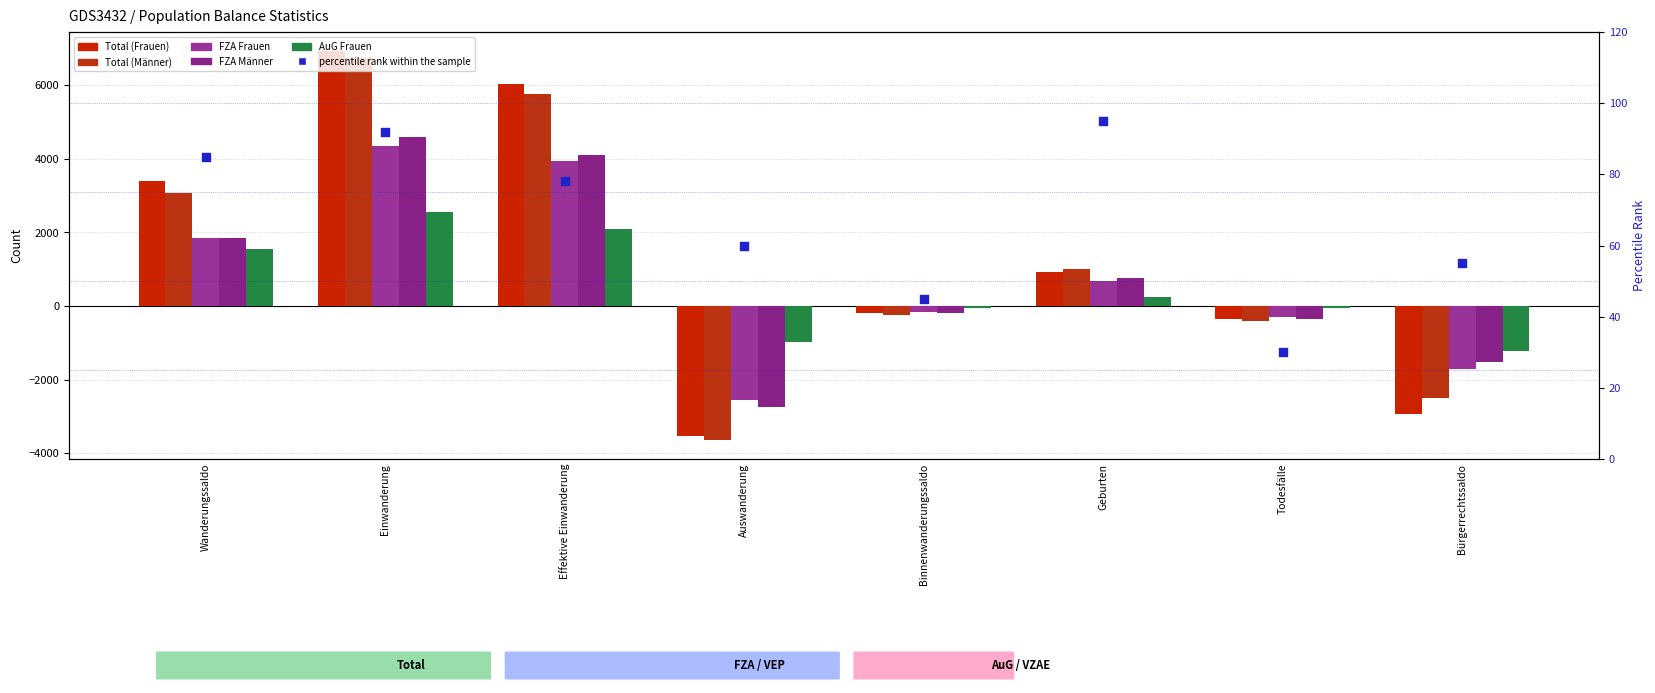

Which series contains the highest Y value?

Total (Frauen)